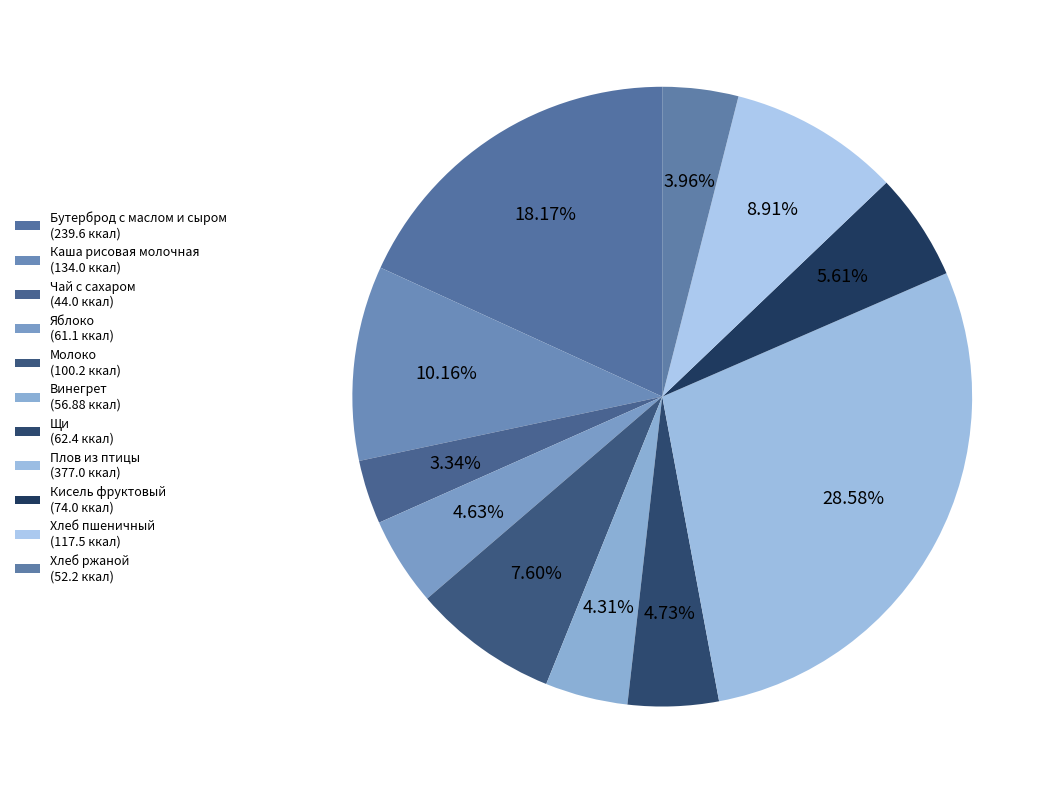

Does Хлеб ржаной represent more than half of the total?

No